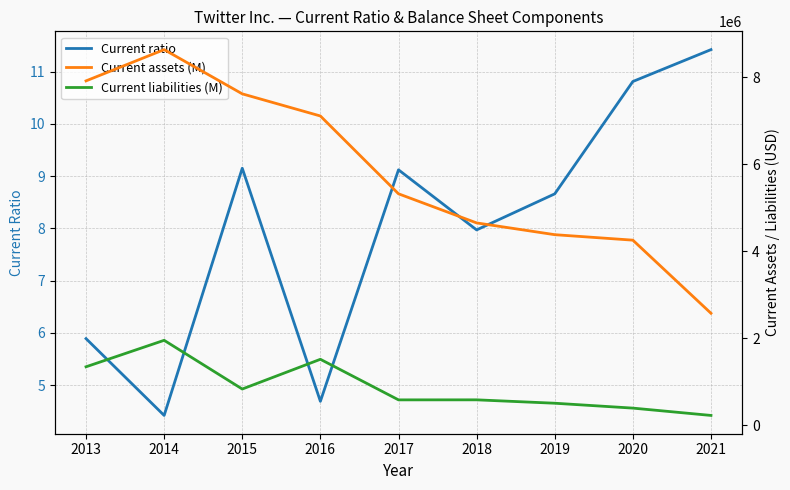

Which series has the widest spread of values?

Current assets (M)